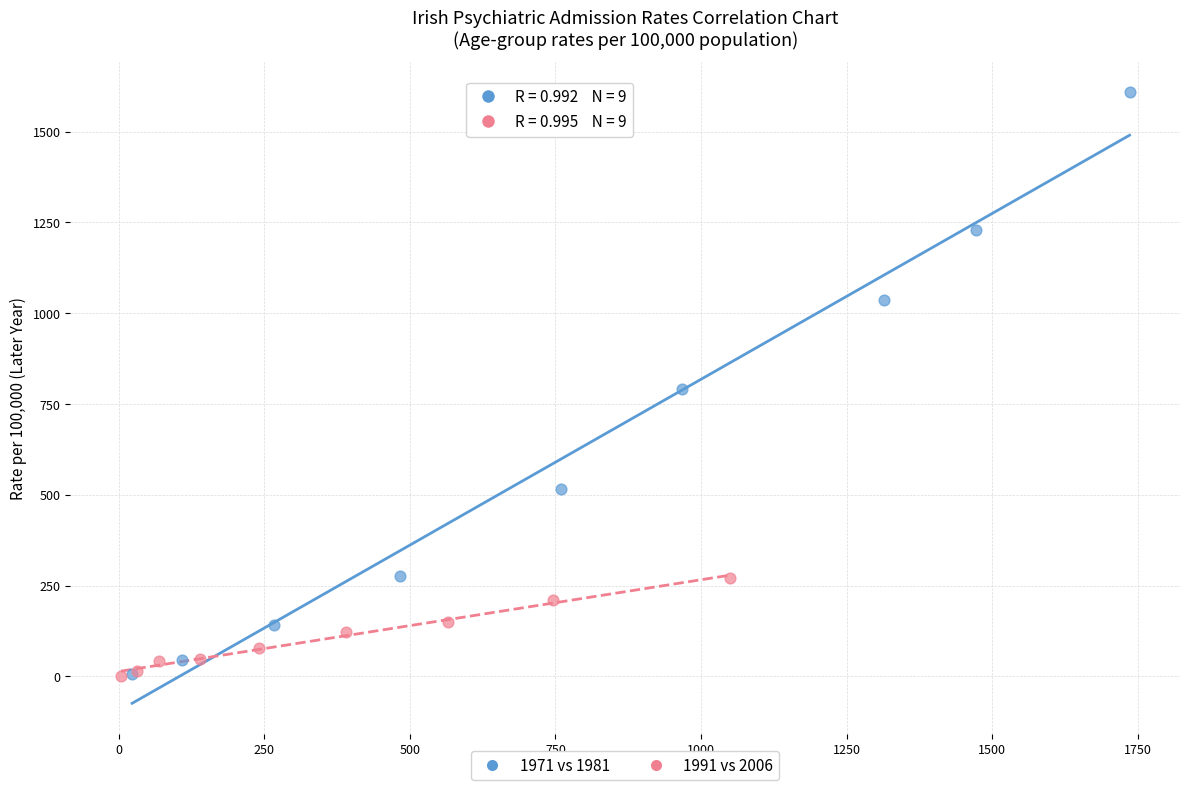

Which series contains the highest Y value?

1971 vs 1981